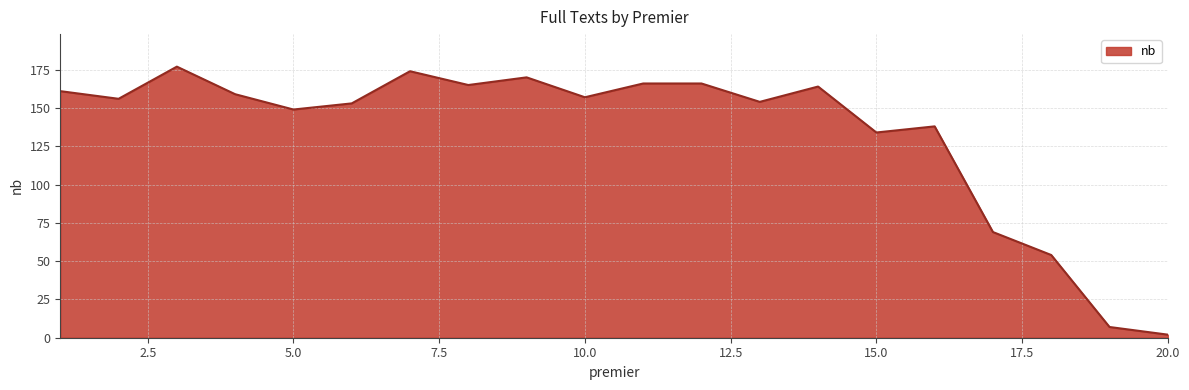

What is the maximum value shown in the chart?

177